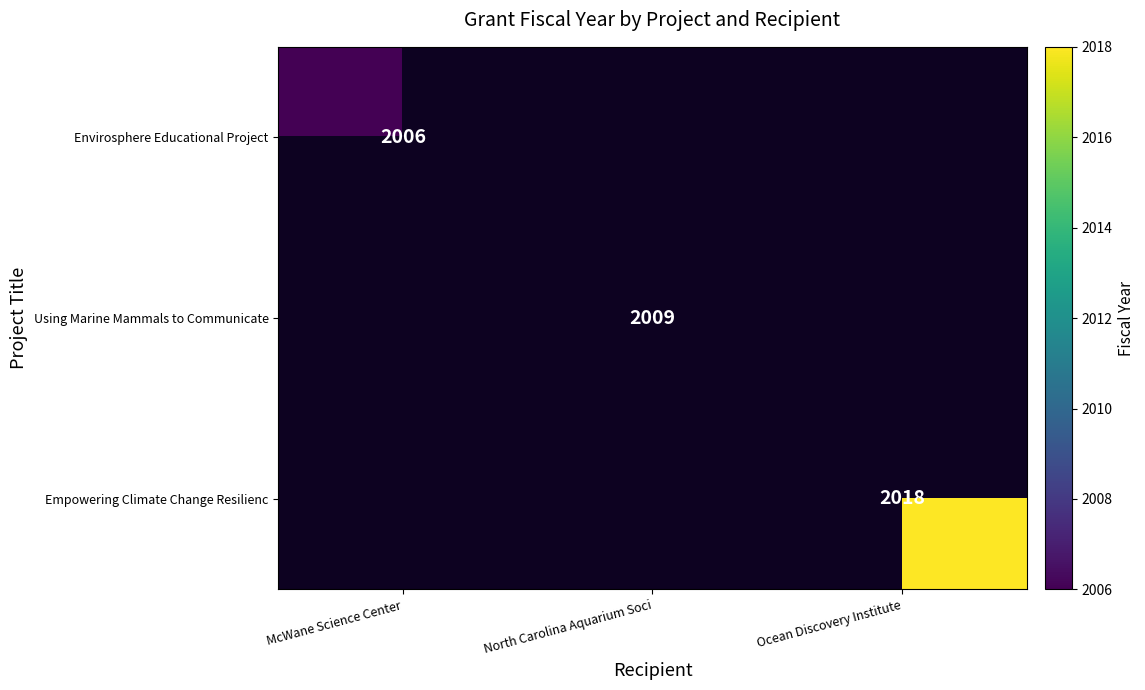

The value of Empowering Climate Change Resilienc at Ocean Discovery Institute is 2833. True or false?

False